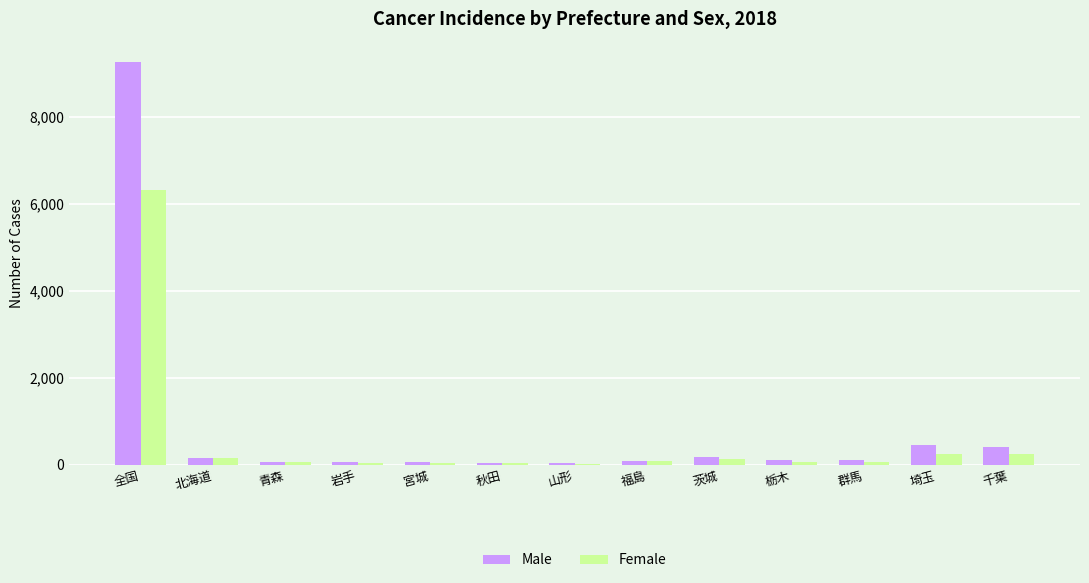

At which category is the sum across all series the highest?

全国